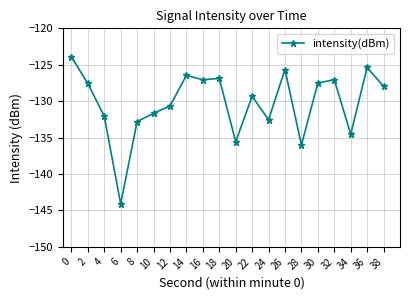

Does the chart display data point markers on the line(s)?

Yes